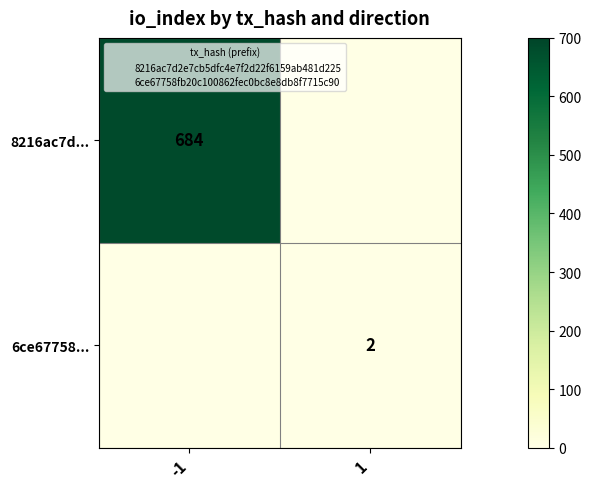

Which series changed the most between -1 and 1?

8216ac7d...